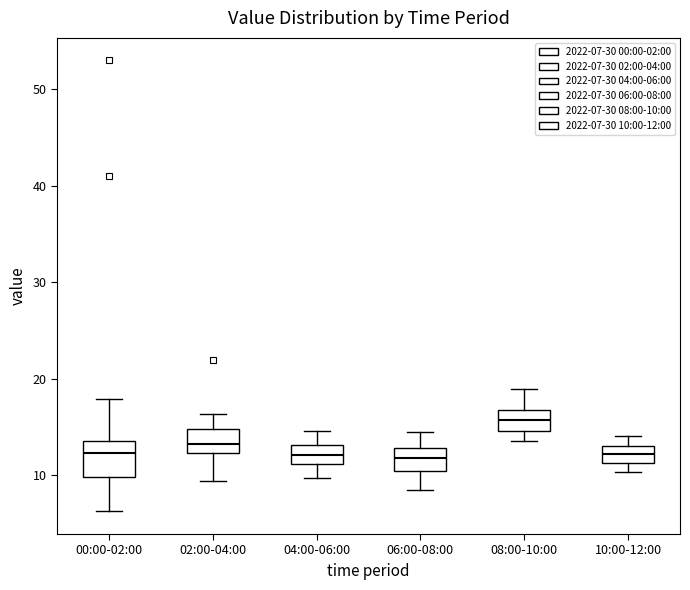

Which box's median line is the highest?

08:00-10:00